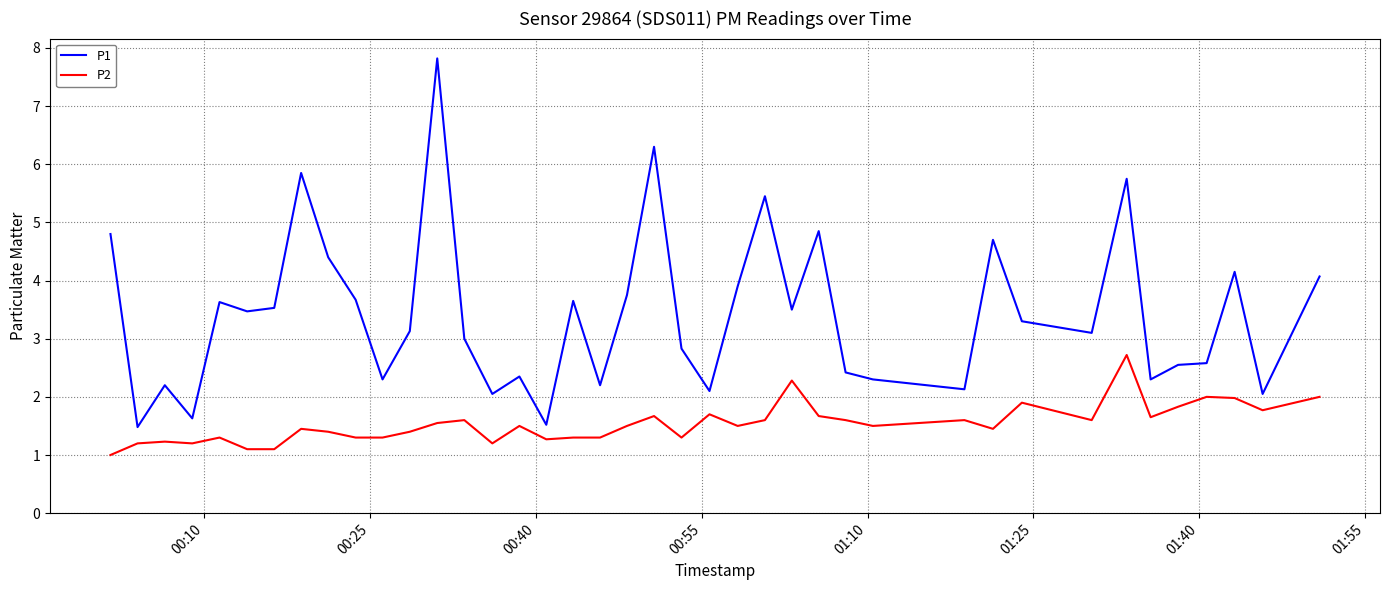

What is the difference between the maximum and minimum values in the P1 series?

6.3